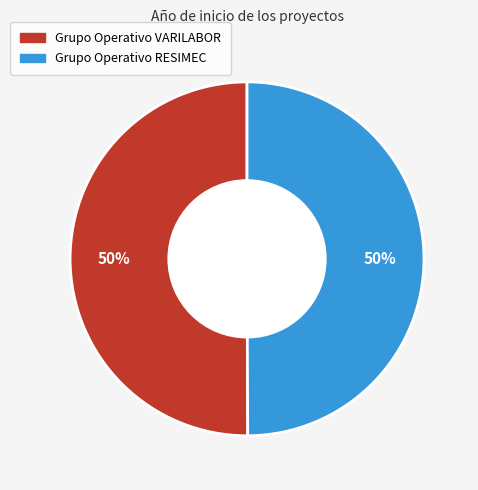

What is the ratio of the value at Grupo Operativo VARILABOR to the value at Grupo Operativo RESIMEC?

1.0